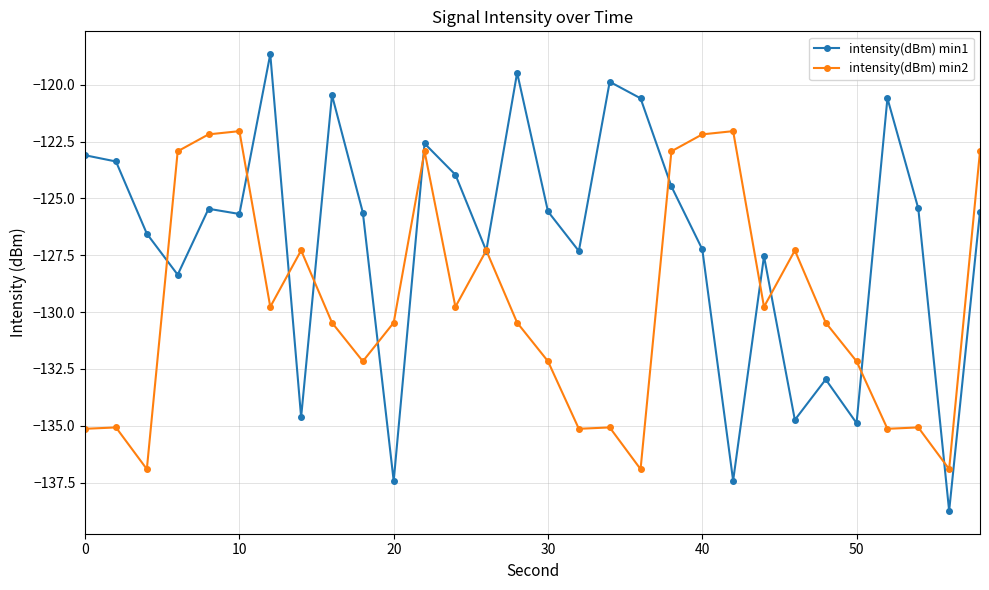

How many values in the intensity(dBm) min2 series exceed -130?

14